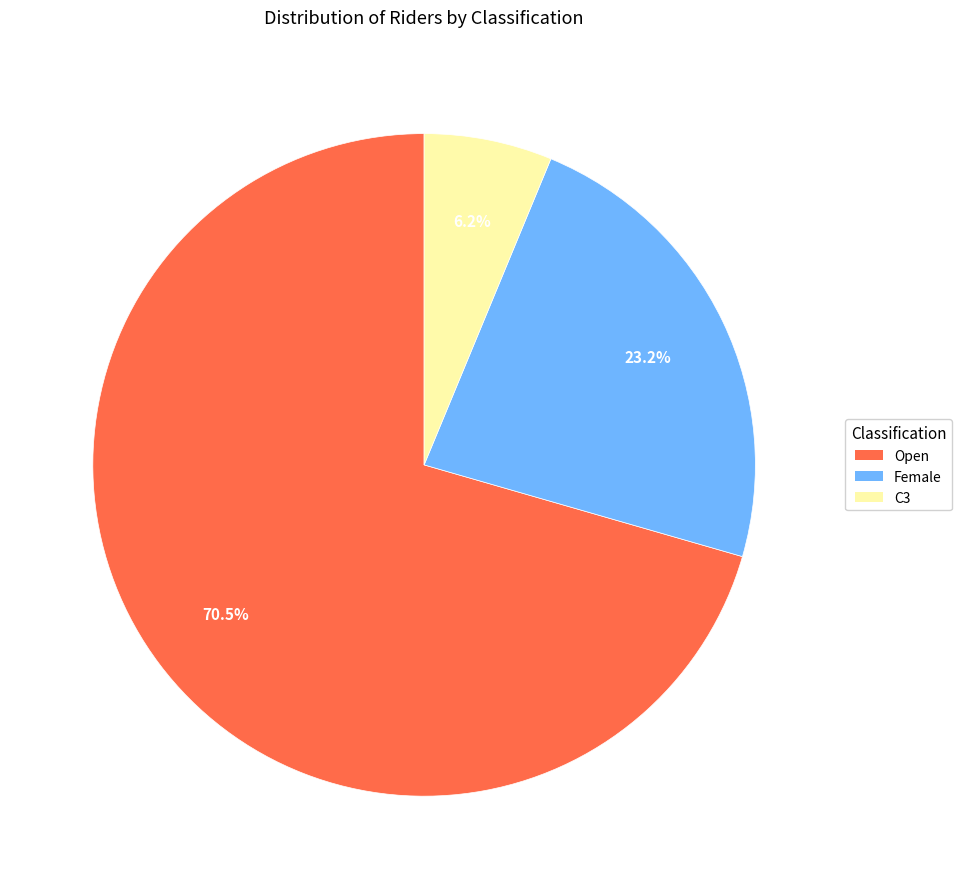

Which slice is the largest?

Open